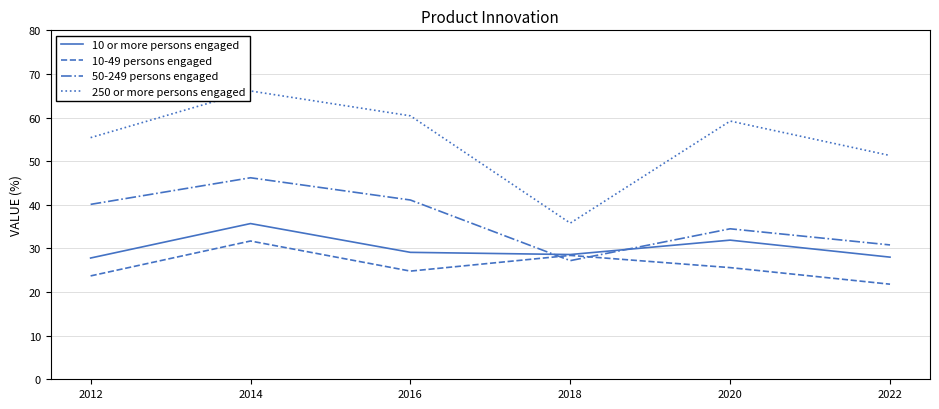

Which category has the lowest value across all series?

2022